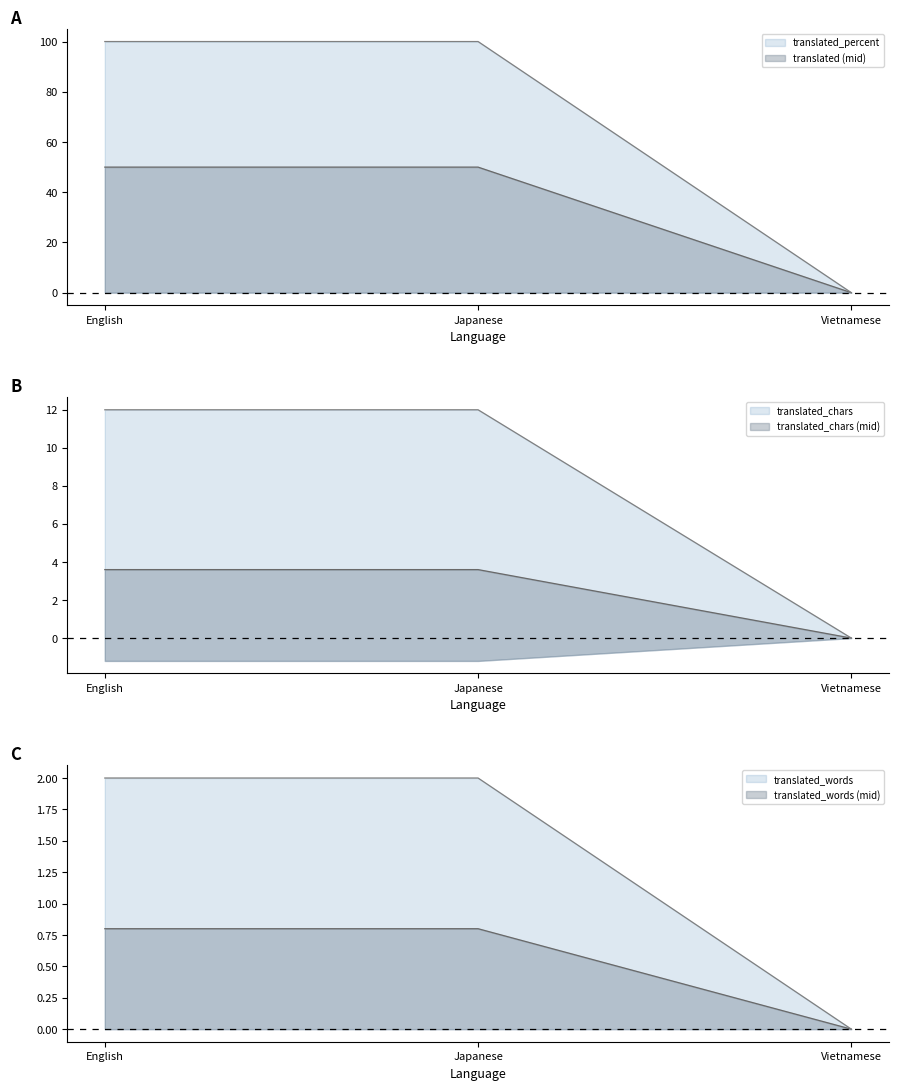

Rank the categories by translated value from highest to lowest.

English, Japanese, Vietnamese